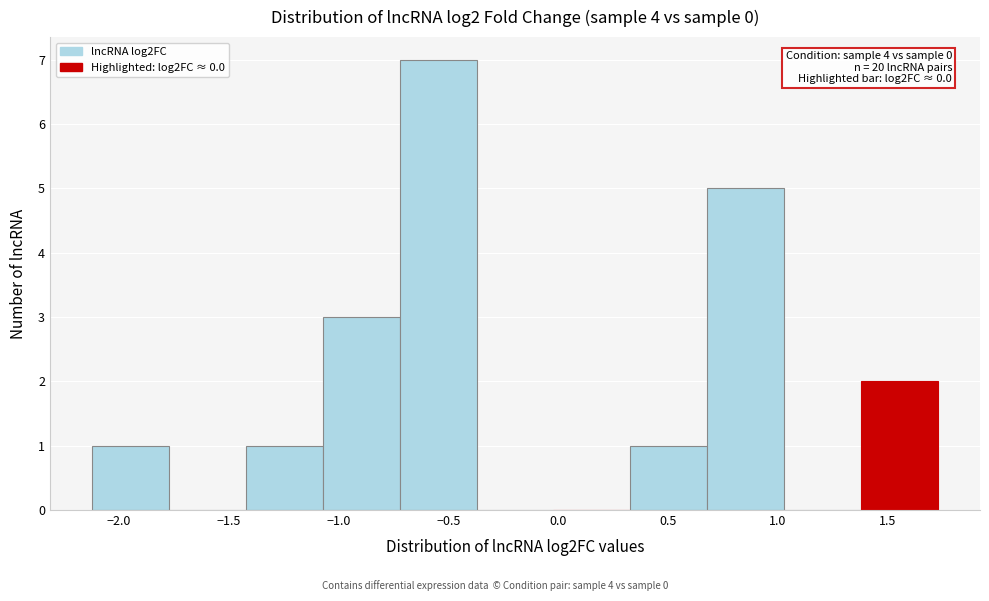

Which range on the x-axis has the tallest bar?

-0.70 to -0.35